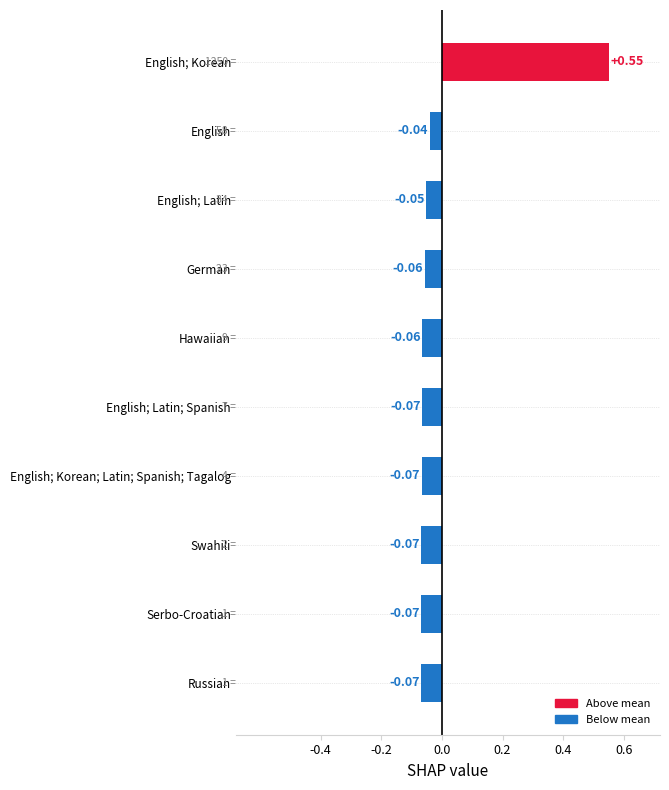

Between Hawaiian and English, which is larger?

English